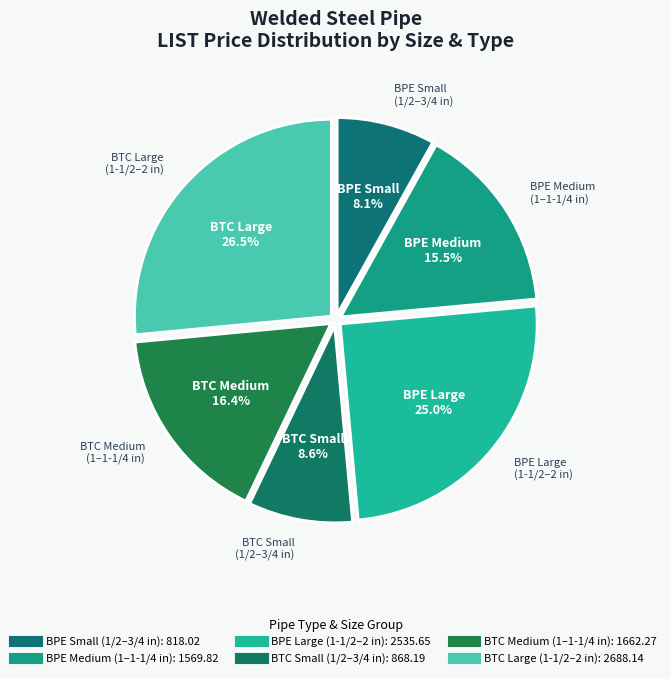

How many segments does this pie chart have?

6